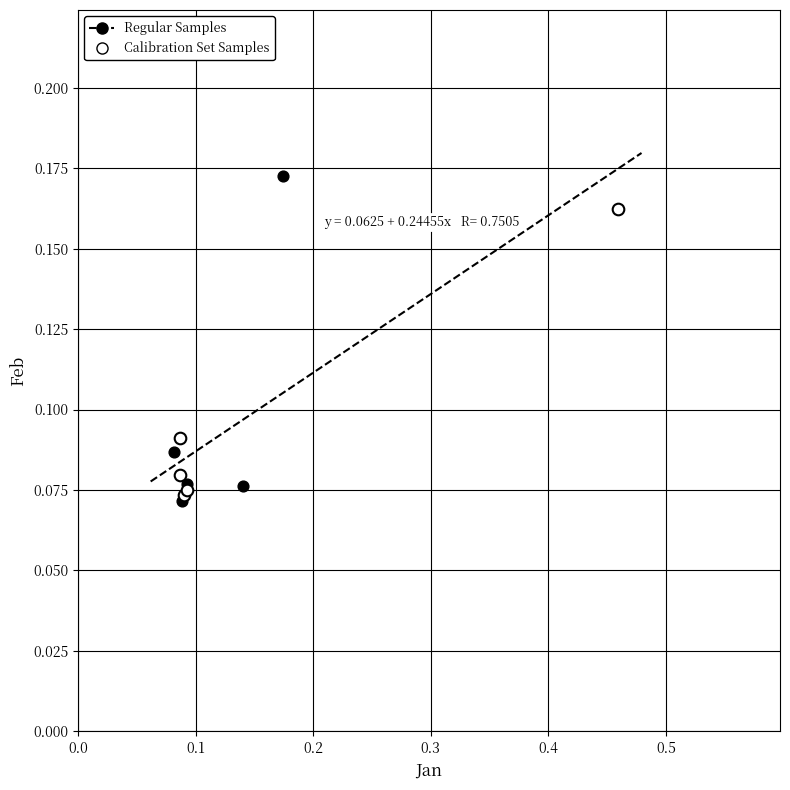

Which series reaches the maximum Y coordinate?

Regular Samples